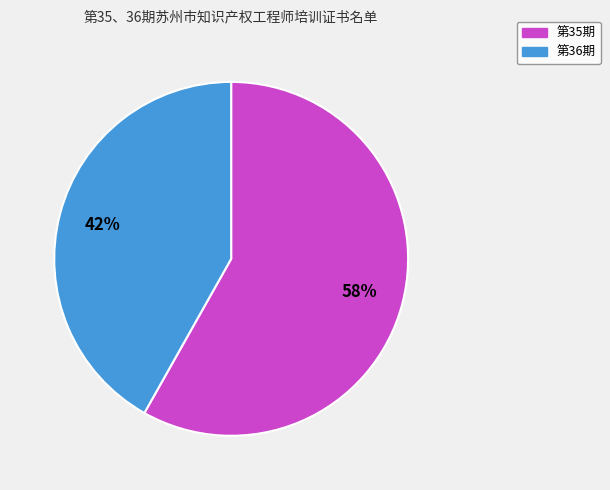

Is 第35期 the majority of the pie?

Yes